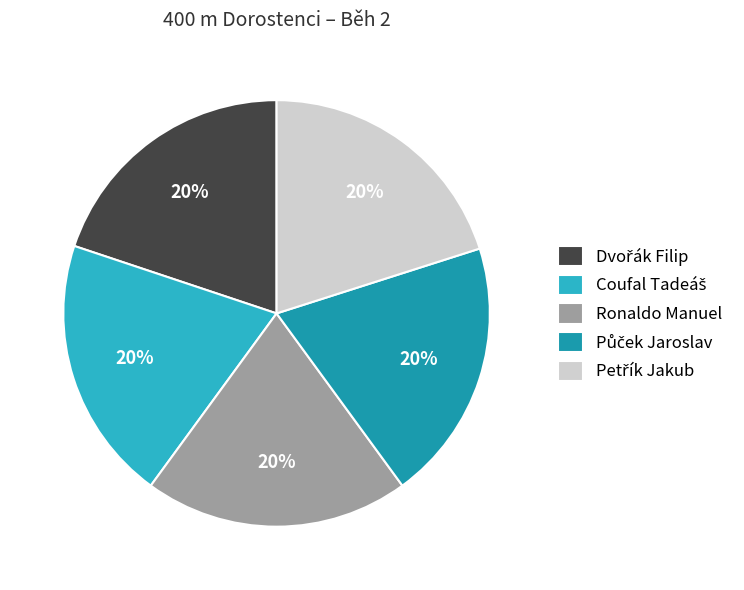

To the nearest percent, what percentage of the pie is Ronaldo Manuel?

20%